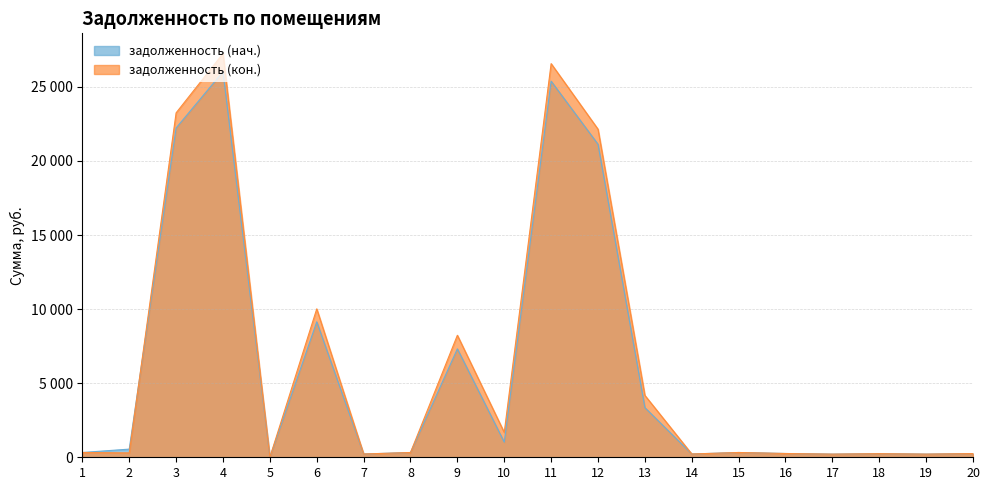

Where is the first local minimum for задолженность (кон.)?

2